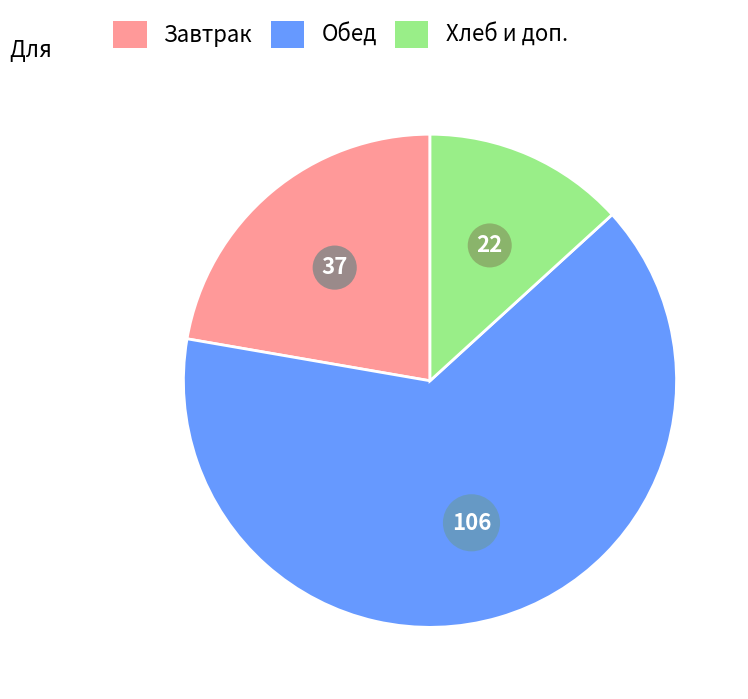

Is there a majority slice in this chart?

Yes